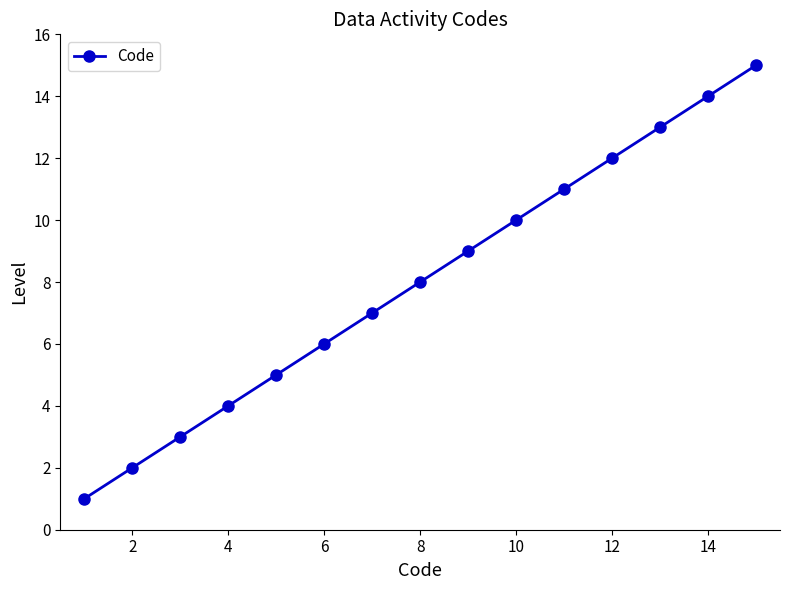

Does the chart display data point markers on the line(s)?

Yes